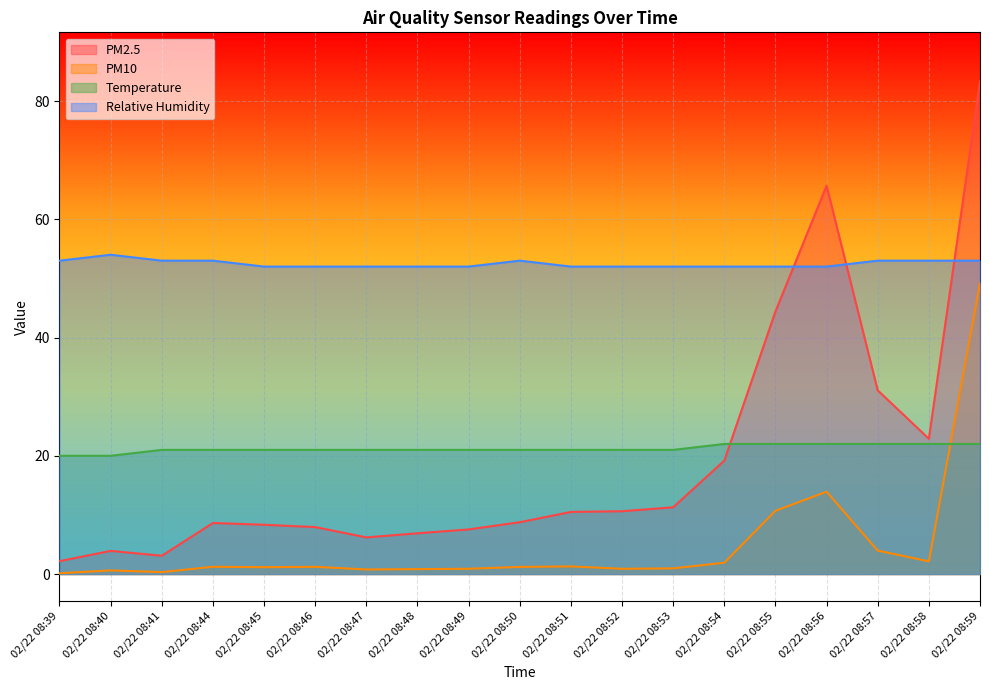

Is the value of PM10 at 02/22 08:54 greater than the value of Temperature at 02/22 08:49?

No